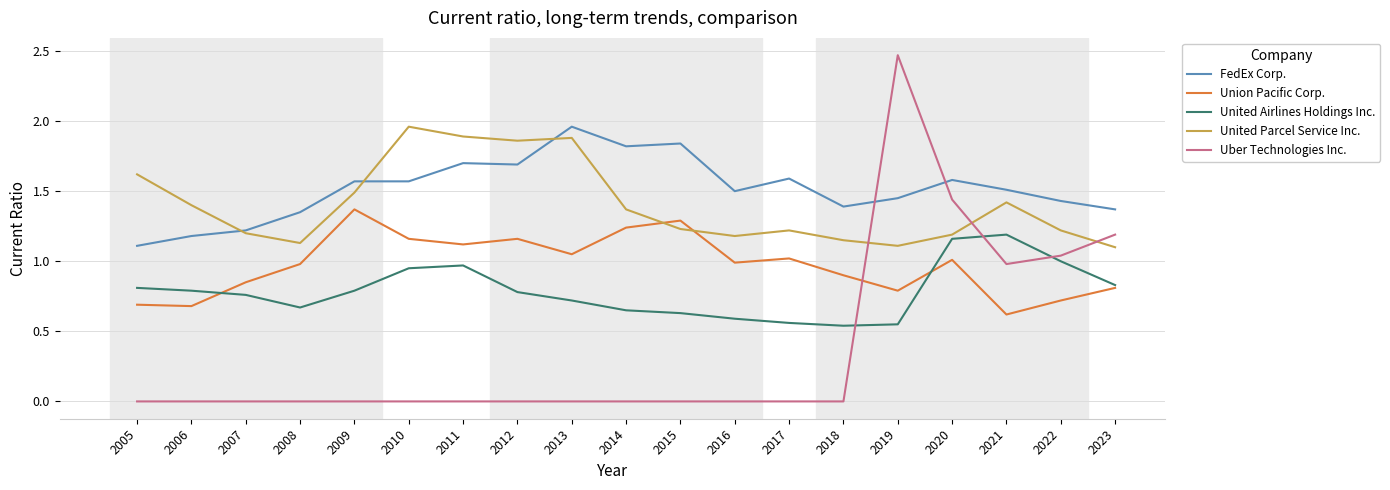

The FedEx Corp. series shows 3.1 at 2014. True or false?

False